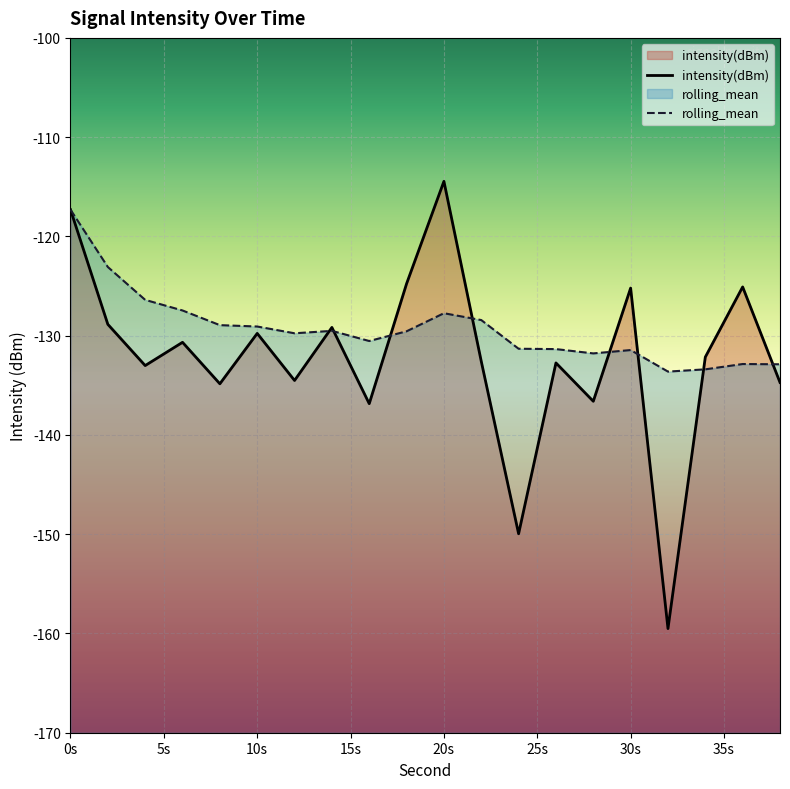

Is it true that rolling_mean equals -221.4 at 20s?

False